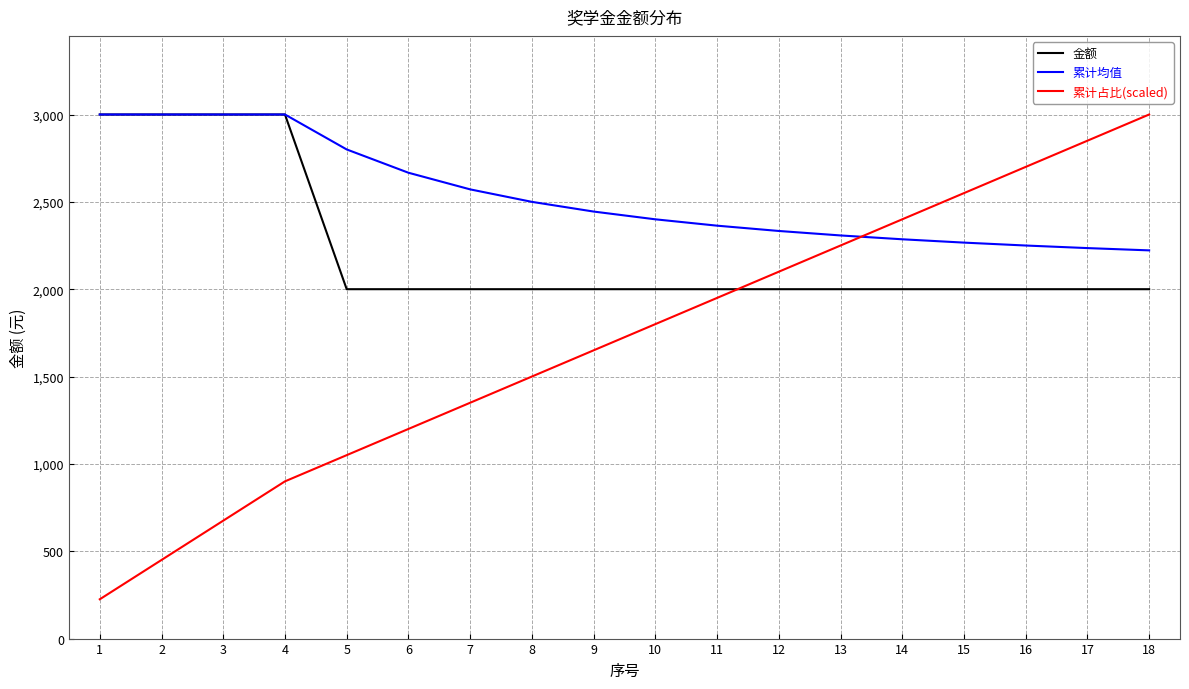

True or false: 累计占比(scaled) has a value of 886.5 at 3.

False